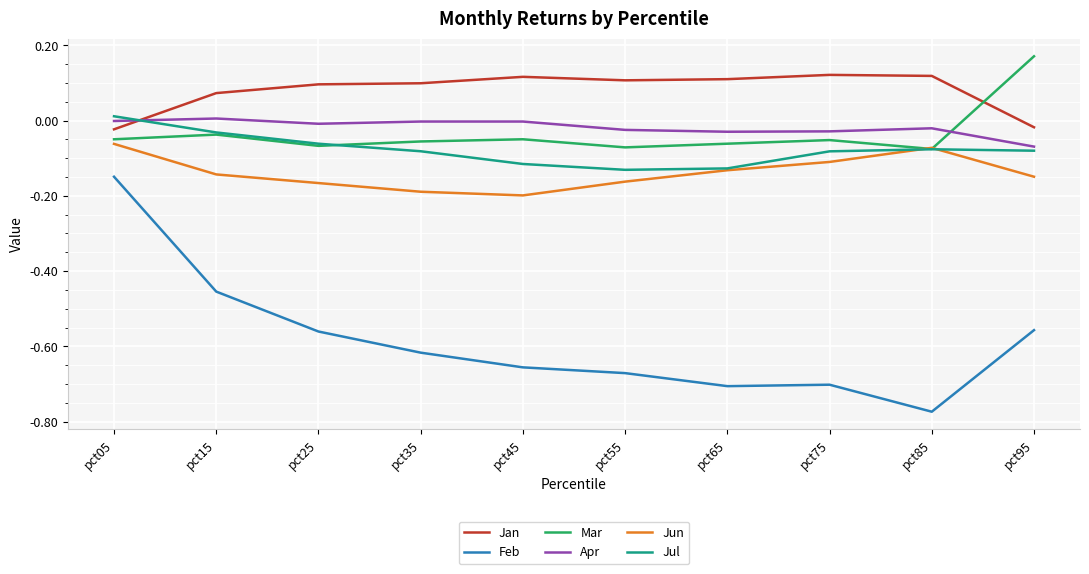

The value of Jun at pct15 is -0.2. True or false?

False